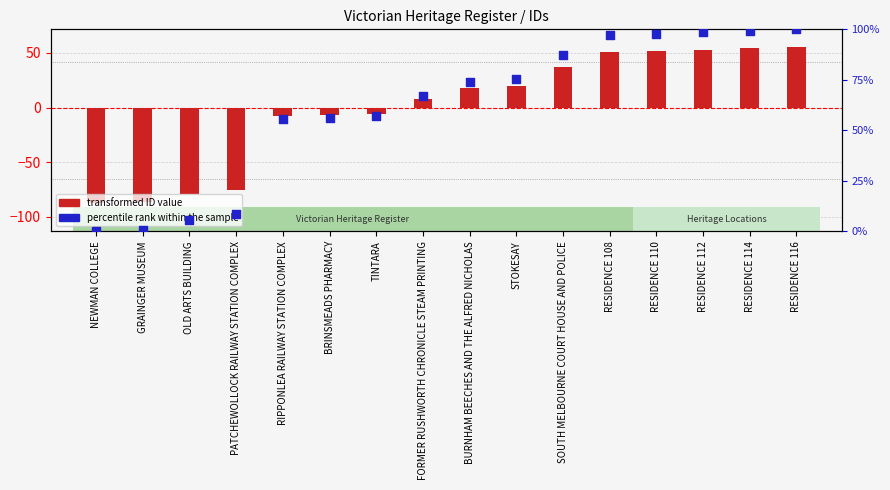

What is the total value across all series at OLD ARTS BUILDING?

-73.4